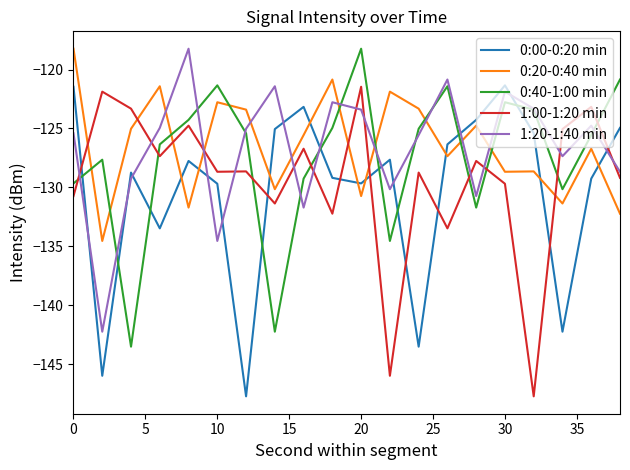

After their last crossing, which series has the higher values: 0:40-1:00 min or 1:00-1:20 min?

0:40-1:00 min